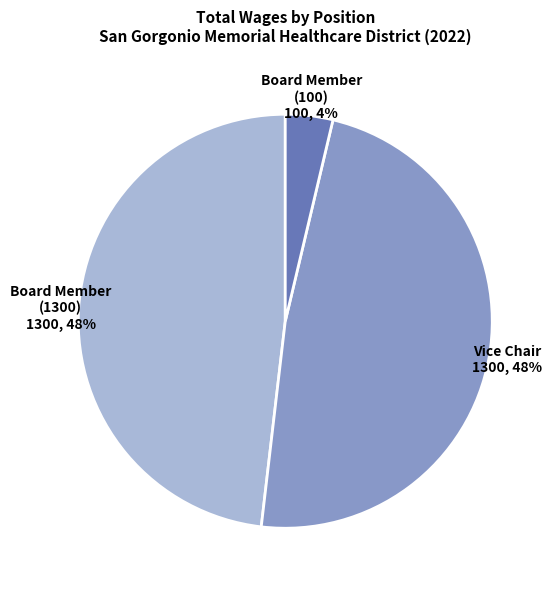

To the nearest percent, what is the combined percentage of Board Member (100) and Board Member (1300)?

52%